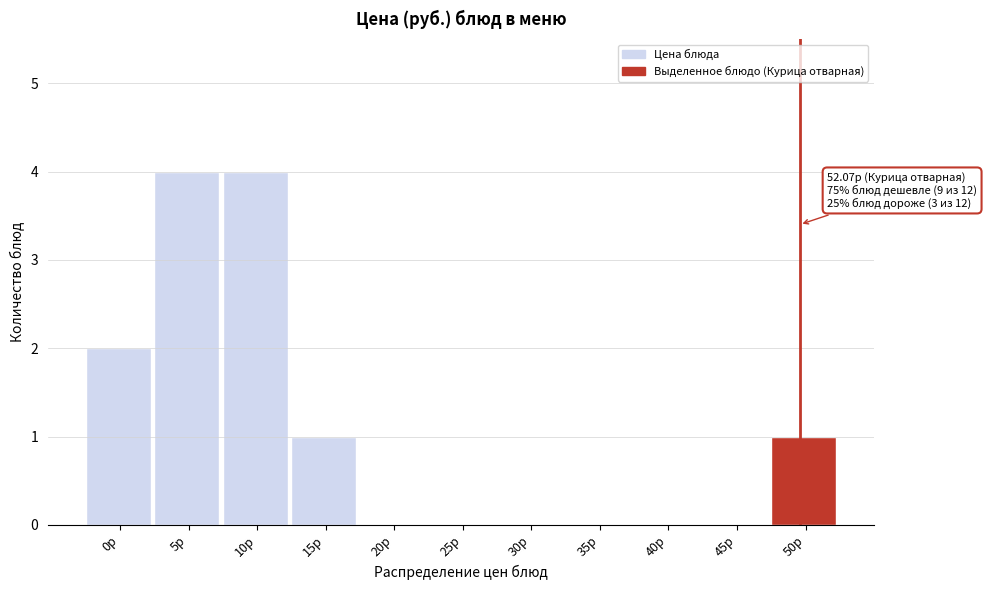

Reading left to right, transcribe all the data shown in this chart.

0р=2	5р=4	10р=4	15р=1	20р=0	25р=0	30р=0	35р=0	40р=0	45р=0	50р=1